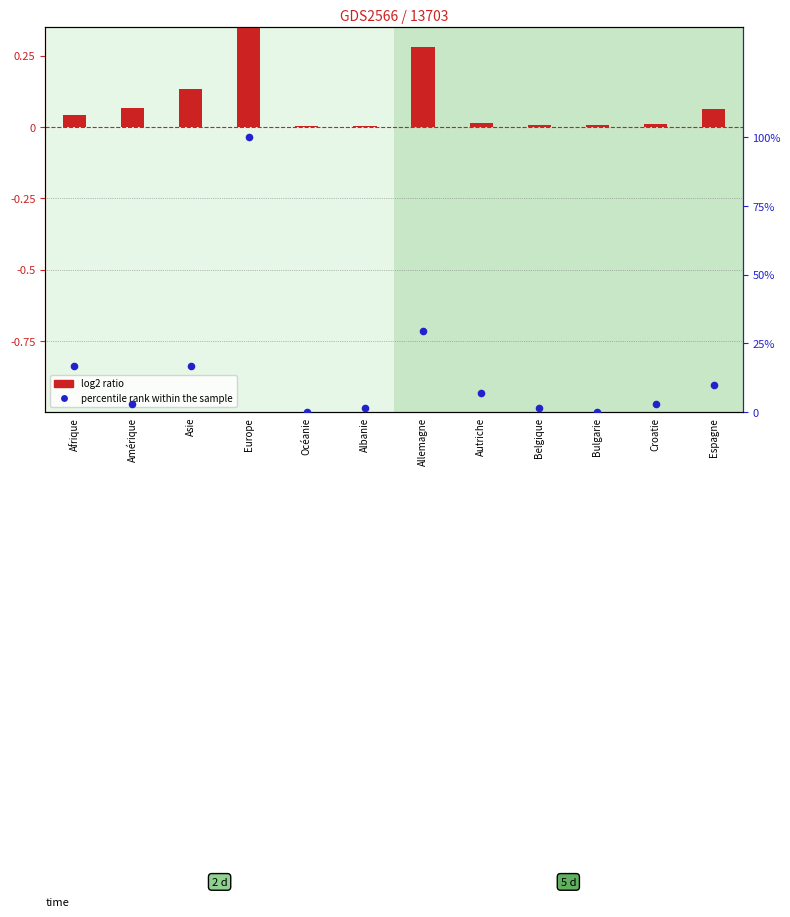

Which series contains the lowest Y value?

percentile rank within the sample